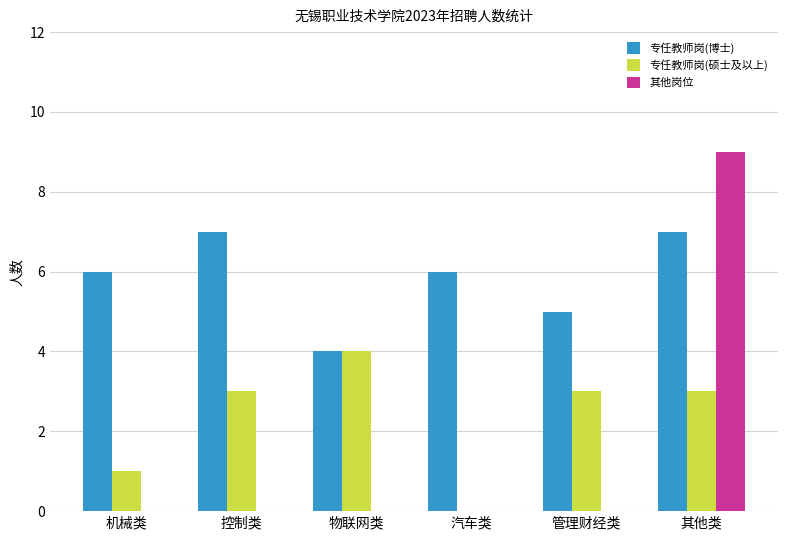

The value of 其他岗位 at 物联网类 is -4. True or false?

False